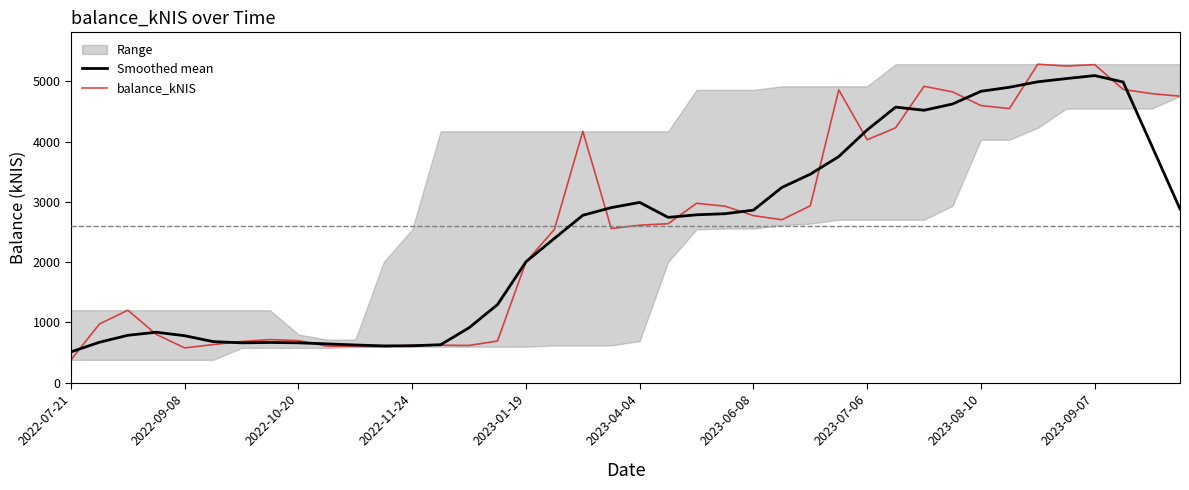

At which category does balance_kNIS reach its first local valley?

2022-09-08